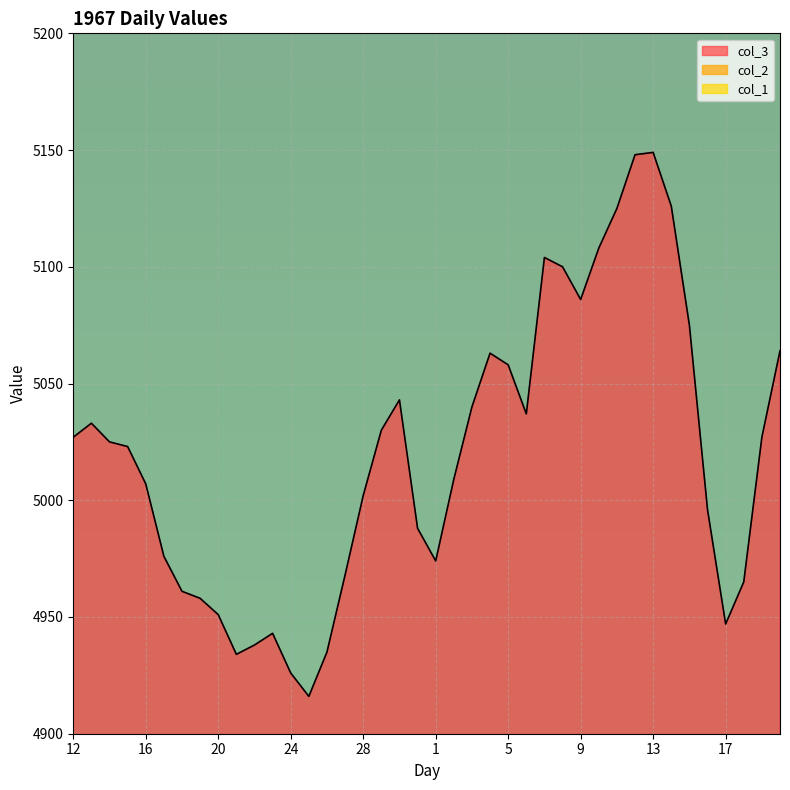

Reading left to right, transcribe all the data shown in this chart.

col_3: 5027	5033	5025	5023	5007	4976	4961	4958	4951	4934	4938	4943	4926	4916	4935	4968	5002	5030	5043	4988	4974	5009	5040	5063	5058	5037	5104	5100	5086	5108	5125	5148	5149	5126	5075	4996	4947	4965	5027	5064
col_2: 1200	1200	1200	1200	1200	1200	1200	1200	1200	1200	1200	1200	1200	1200	1200	1200	1200	1200	1200	1200	600	600	600	600	600	600	600	600	600	600	600	600	600	600	600	600	600	600	600	600